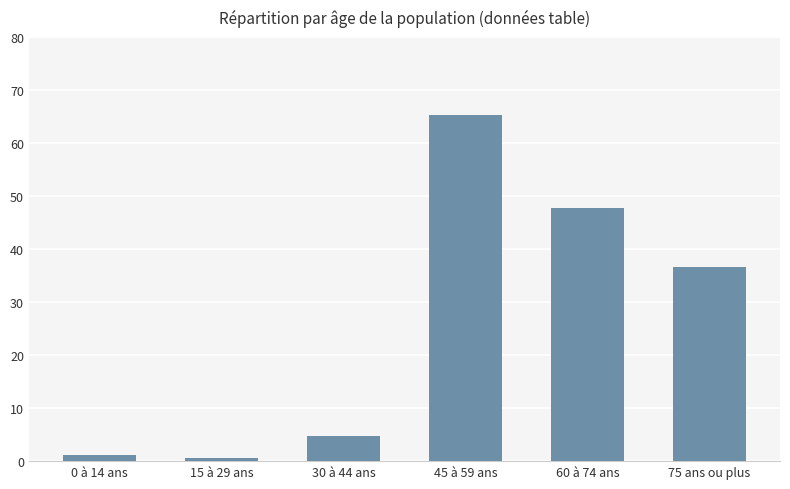

Which has a higher value, 75 ans ou plus or 0 à 14 ans?

75 ans ou plus